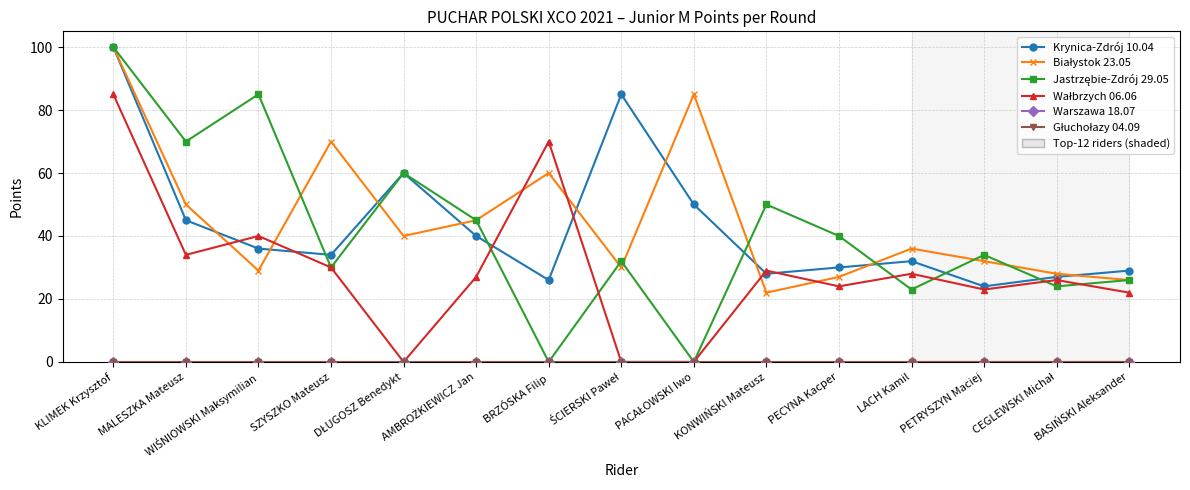

Does the chart have visible grid lines?

Yes